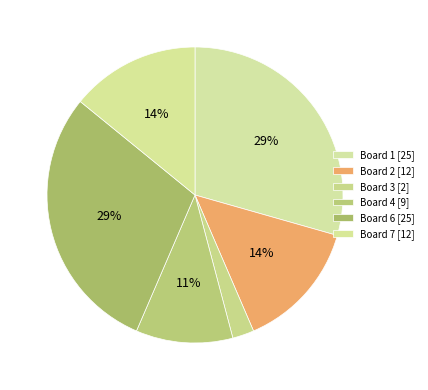

Count the number of slices in the pie.

6